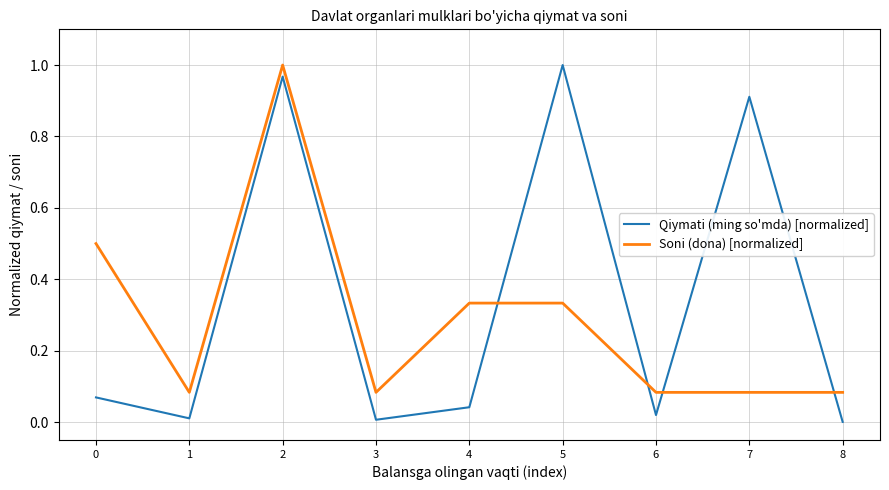

Does the chart have visible grid lines?

Yes